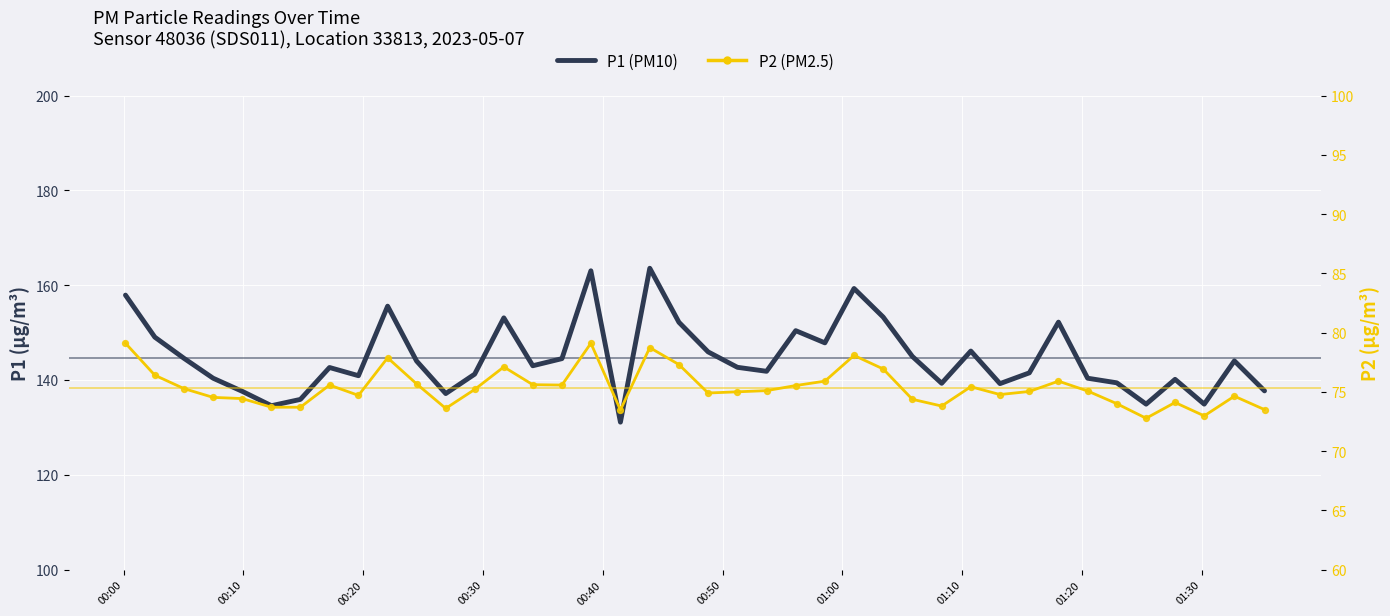

Which series contains the highest Y value?

P1 (PM10)